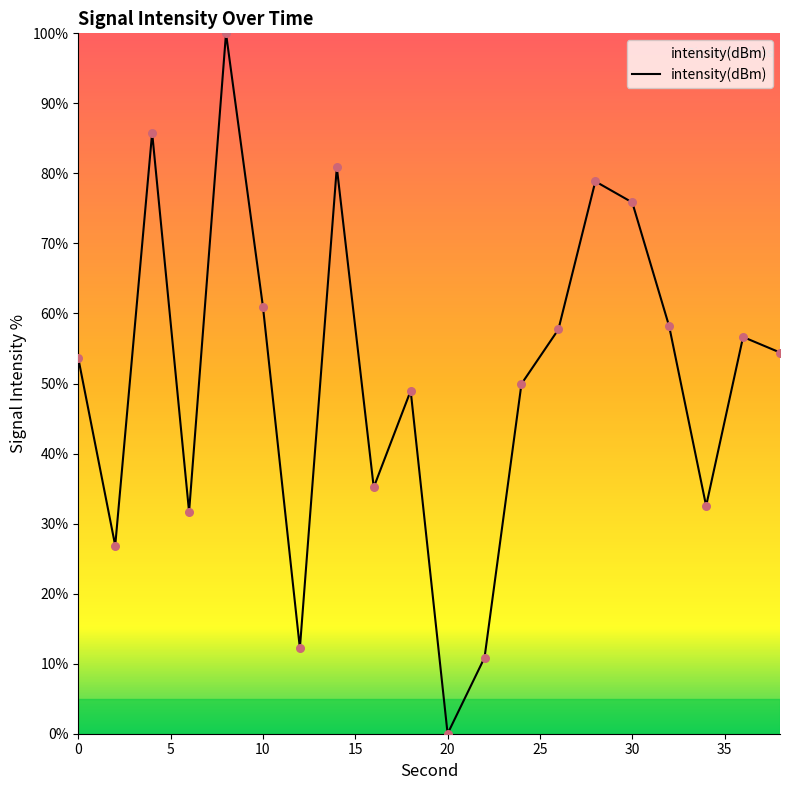

What is the difference between the maximum and minimum values?

100.0